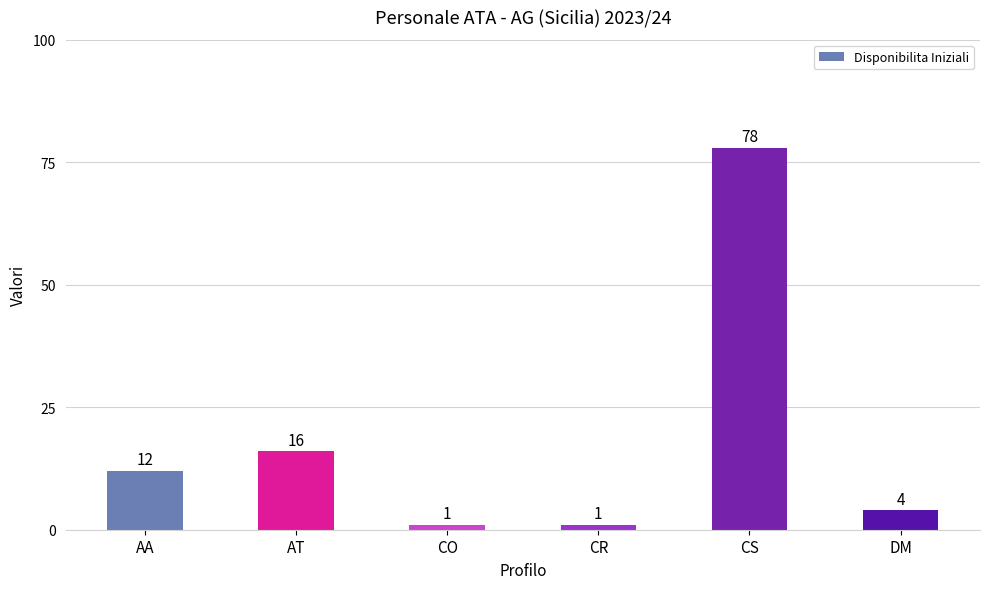

How many data points are less than 12?

3